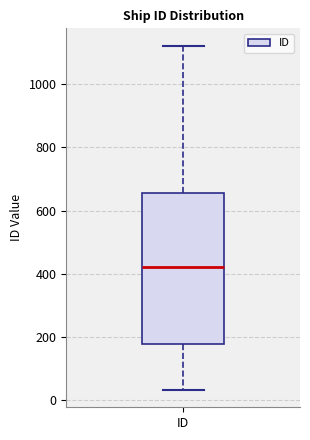

Transcribe this box plot: give where the median line is, the range the box spans, and where the two whiskers end, as read against the y-axis. The values are not printed on the chart, so give them approximately, as read against the axis.

median 420, box 180 to 660, whiskers 40 to 1120